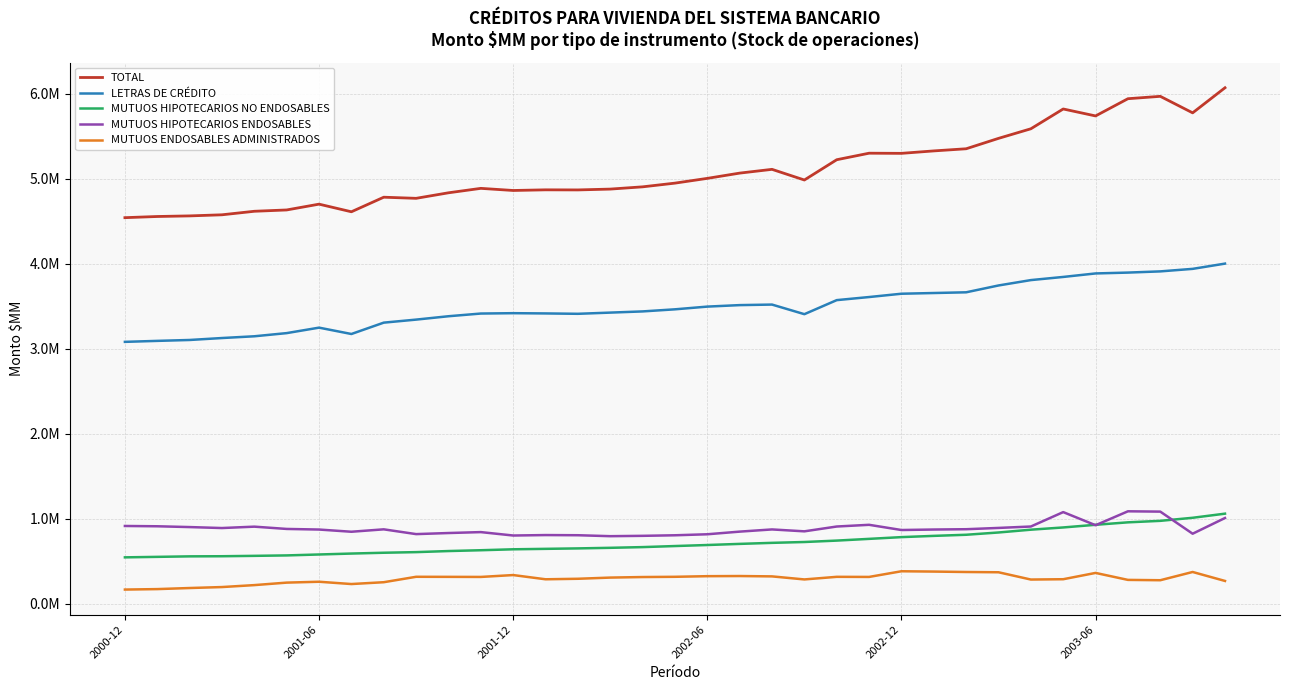

Reading left to right, list all the values displayed in this chart.

TOTAL: 4540354.6	4554119.5	4561178.2	4574119.9	4615558.3	4631051.8	4699273.6	4609638.9	4780949.4	4767774.4	4832840.7	4885008.3	4860102.9	4867670.3	4866629.0	4876430.6	4902883.0	4946511.9	5002504.6	5064311.9	5108617.0	4983291.9	5221741.3	5298453.4	5296737.4	5325441.9	5350618.6	5472907.5	5585652.5	5818542.4	5736685.2	5939277.7	5967233.7	5773023.6	6068085.1
LETRAS DE CRÉDITO: 3079899.9	3091428.1	3102015.2	3124863.2	3145456.4	3182722.7	3247016.6	3172360.2	3305852.3	3341512.1	3381160.4	3412899.2	3417124.8	3414213.4	3409786.9	3423892.0	3437895.7	3462498.1	3494434.1	3512009.0	3518332.1	3405445.9	3570623.5	3606956.3	3645908.2	3654221.3	3662636.7	3743016.2	3806204.3	3843307.2	3884493.2	3894499.0	3908602.8	3938306.8	4000055.6
MUTUOS HIPOTECARIOS NO ENDOSABLES: 545745.6	551498.8	557380.5	558870.4	563367.8	568503.8	579466.4	590425.0	599916.7	607196.9	619891.3	629441.8	640477.0	645675.2	650960.3	657847.4	666228.4	678675.5	690861.4	704020.7	716254.2	726172.3	742780.7	763091.9	783614.5	798290.8	811381.5	838157.1	871079.7	897346.6	928581.4	957484.0	975072.4	1011015.5	1059554.1
MUTUOS HIPOTECARIOS ENDOSABLES: 914709.2	911192.6	901782.6	890386.3	906734.2	879825.3	872790.7	846853.7	875180.4	819065.4	831789.0	842667.3	802501.0	807781.7	805881.8	794691.3	798758.9	805338.3	817209.1	848282.2	874030.7	851673.7	908337.1	928405.3	867214.7	872929.8	876600.3	891734.3	908368.5	1077888.6	923610.6	1087294.7	1083558.5	823701.4	1008475.5
MUTUOS ENDOSABLES ADMINISTRADOS: 166860.6	172346.8	185029.9	196404.9	219305.8	248603.6	258868.0	231870.3	253368.8	317137.5	316390.1	315385.7	337484.8	287841.5	293826.9	307757.0	314211.9	316991.2	324309.8	326006.6	321876.2	286050.7	316631.4	315500.3	382145.6	378523.7	373480.7	370368.3	284738.7	288535.3	362652.0	280637.1	276704.5	373683.0	268278.3